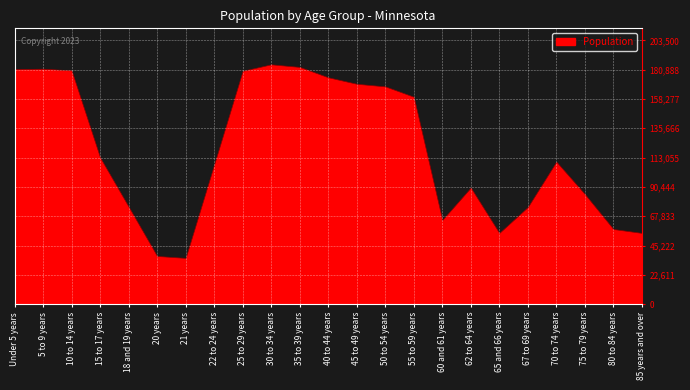

What is the difference between the maximum and minimum values?

149270